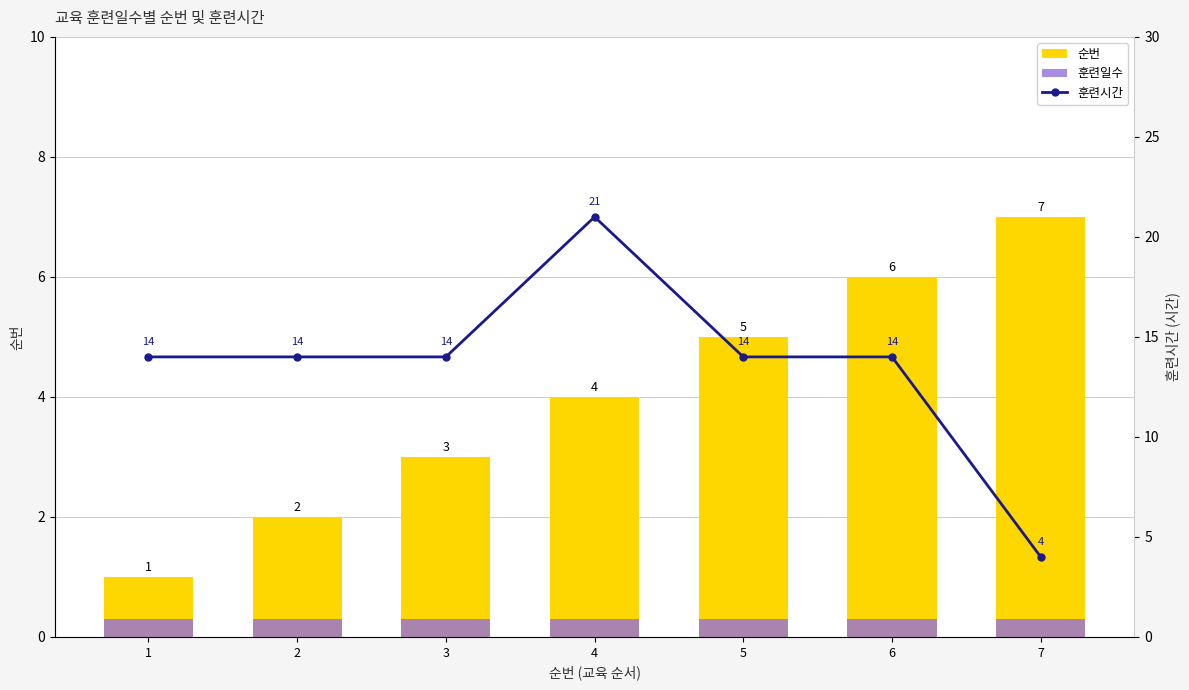

What is the sum of the 훈련일수 values at 1 and 5?

0.6